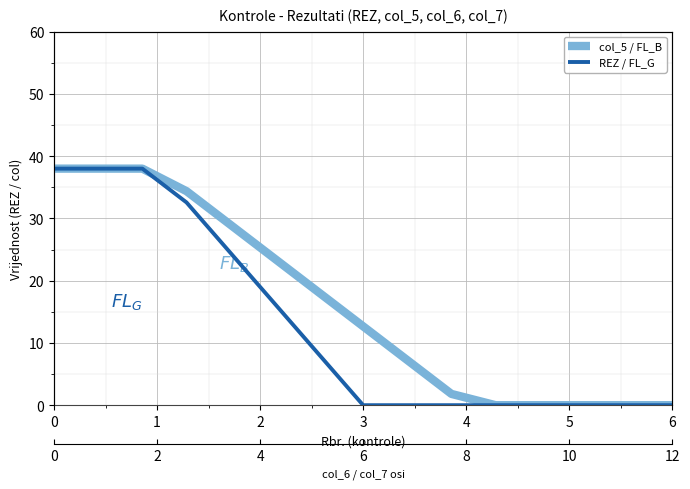

What is the approximate value of REZ / FL_G at 0?

38.0